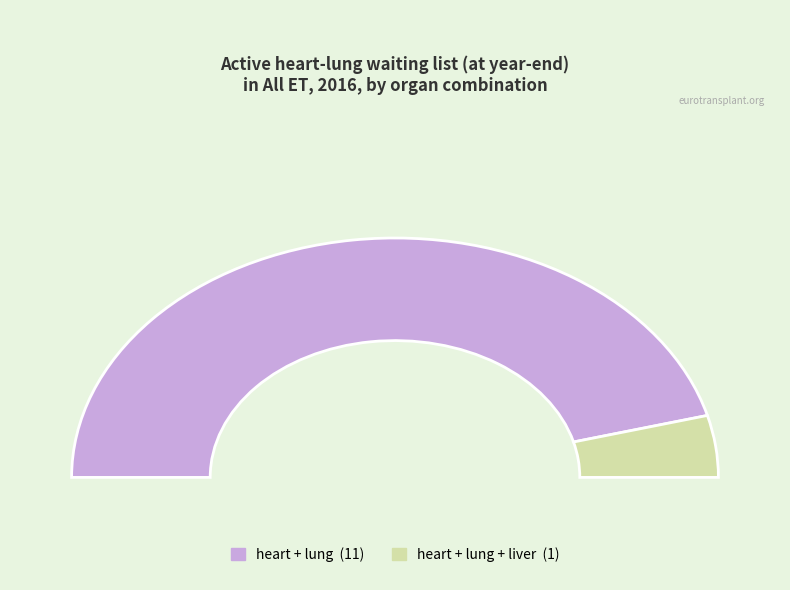

Do heart + lung + liver and heart + lung together represent more than half of the pie?

Yes